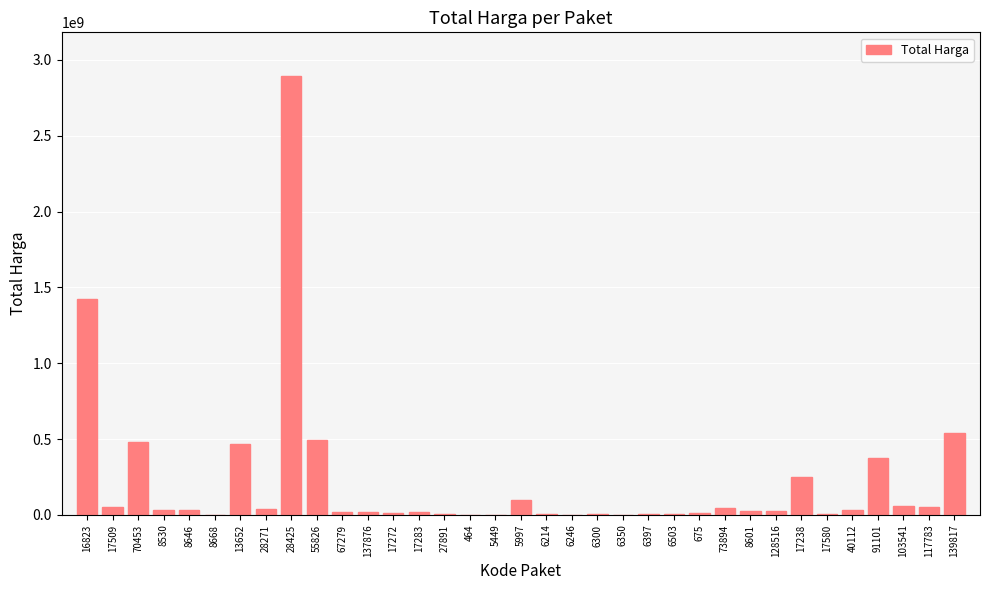

True or false: the data shows 1425867900 at 16823.

True